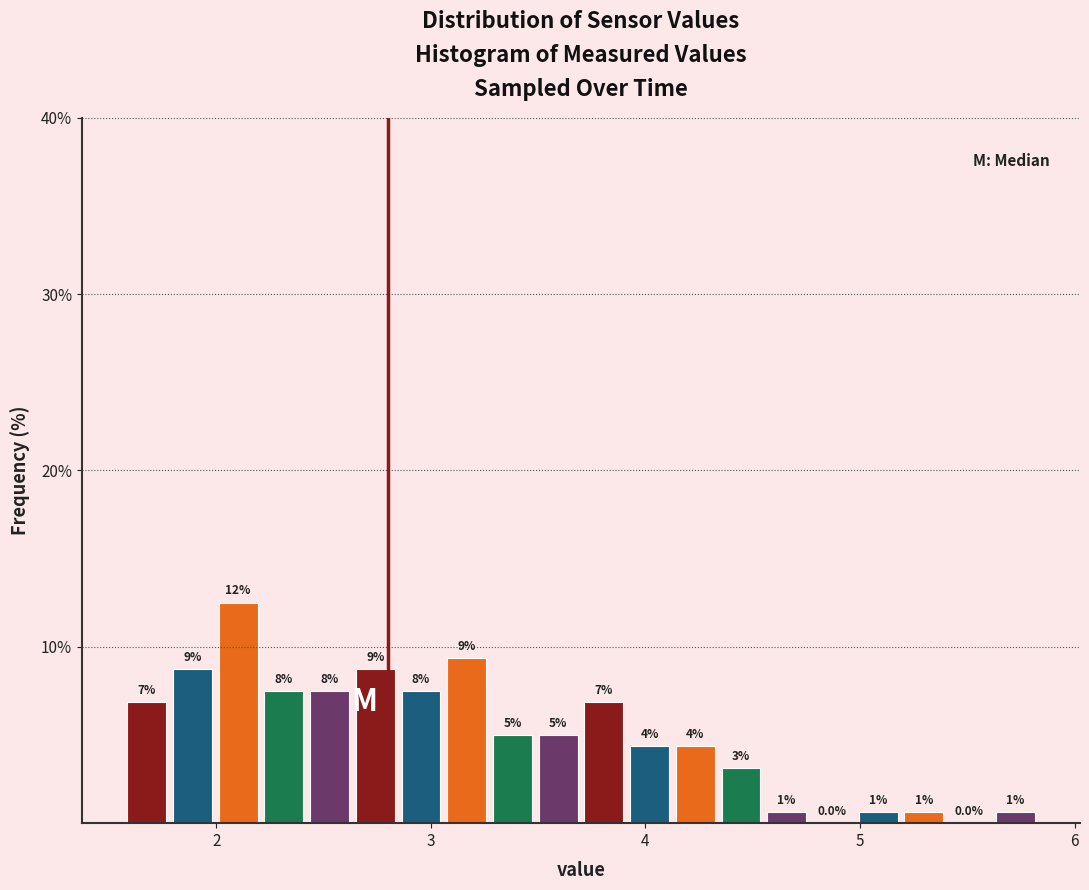

Read against the x-axis, roughly where is the centre of the tallest bar?

2.1